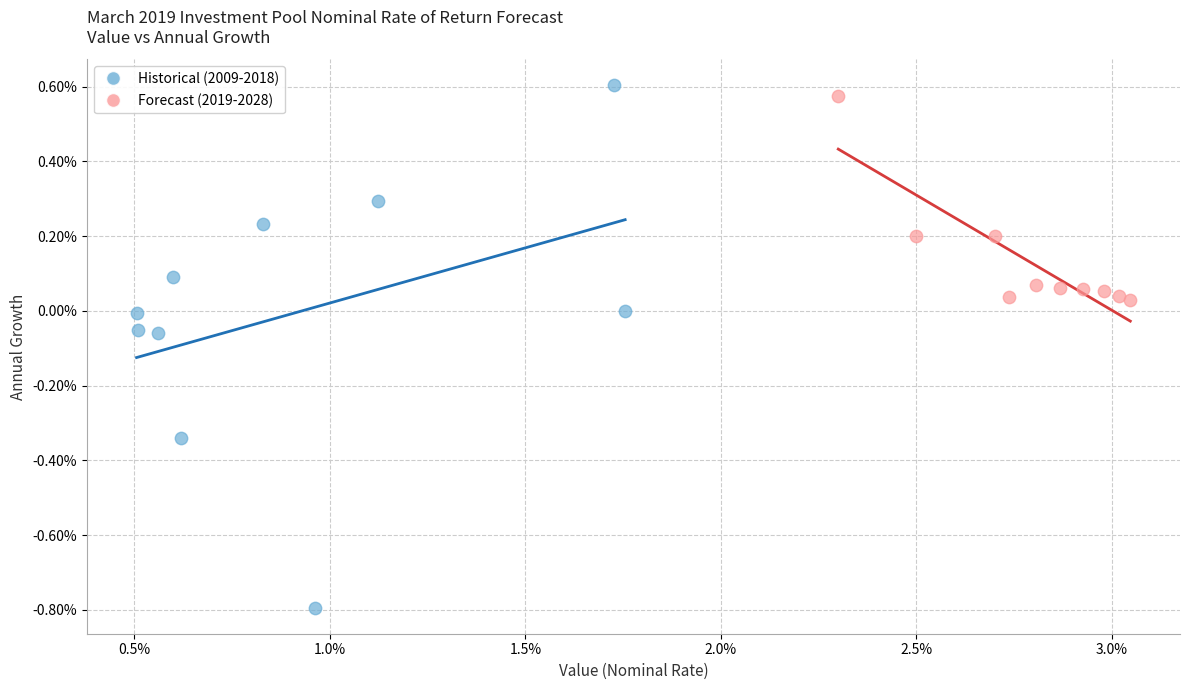

Which series contains the highest Y value?

Historical (2009-2018)